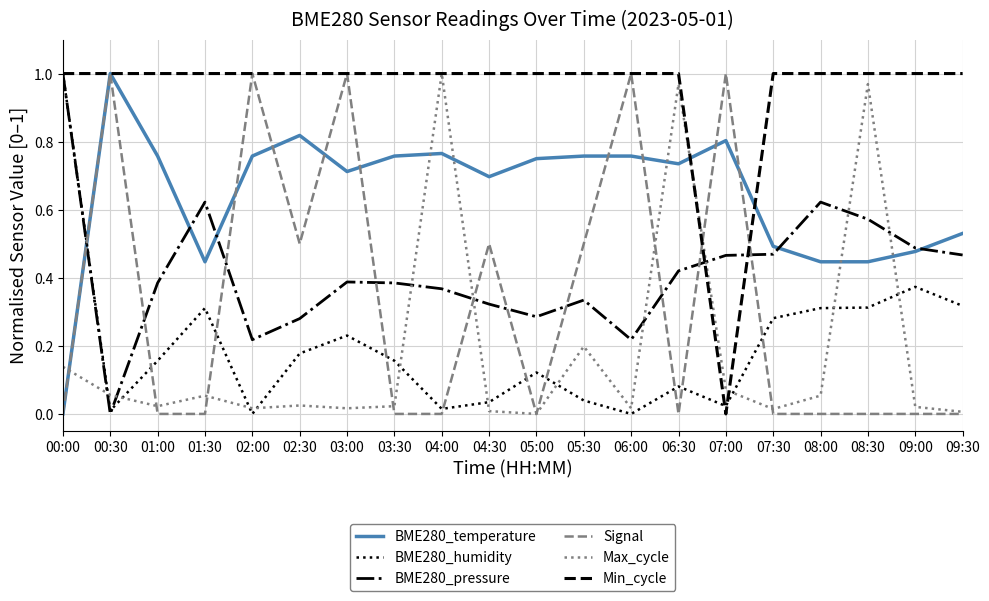

Between 04:30 and 05:30, which series saw the biggest shift?

Max_cycle